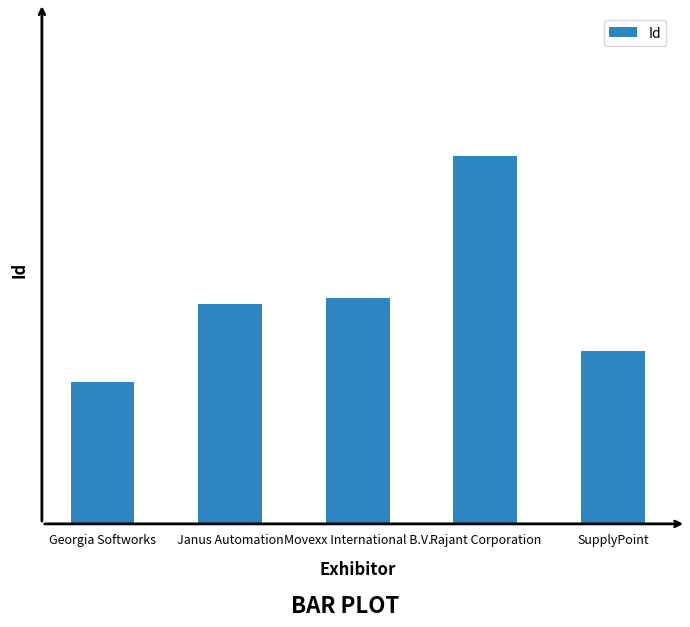

Which category has the highest value across all series?

Rajant Corporation